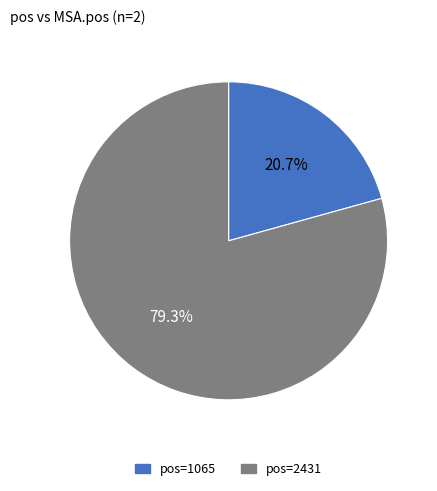

Does any single category account for the majority?

Yes